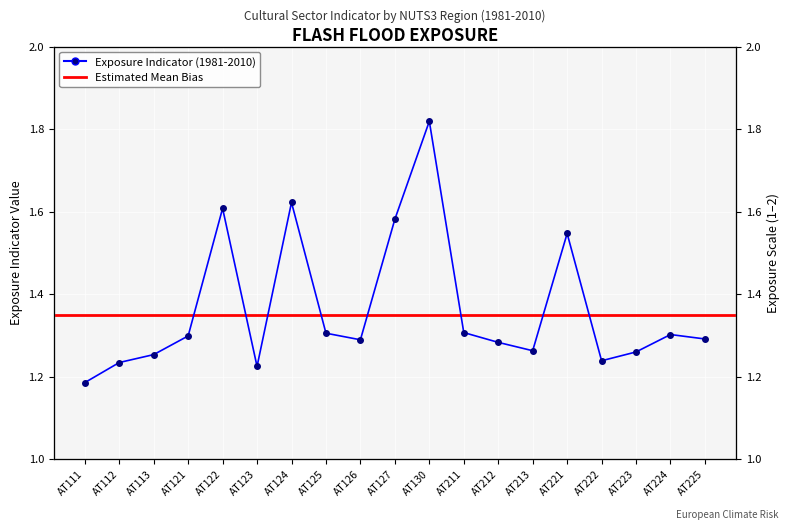

Reading left to right, transcribe all the data shown in this chart.

AT111=1.2	AT112=1.2	AT113=1.3	AT121=1.3	AT122=1.6	AT123=1.2	AT124=1.6	AT125=1.3	AT126=1.3	AT127=1.6	AT130=1.8	AT211=1.3	AT212=1.3	AT213=1.3	AT221=1.5	AT222=1.2	AT223=1.3	AT224=1.3	AT225=1.3